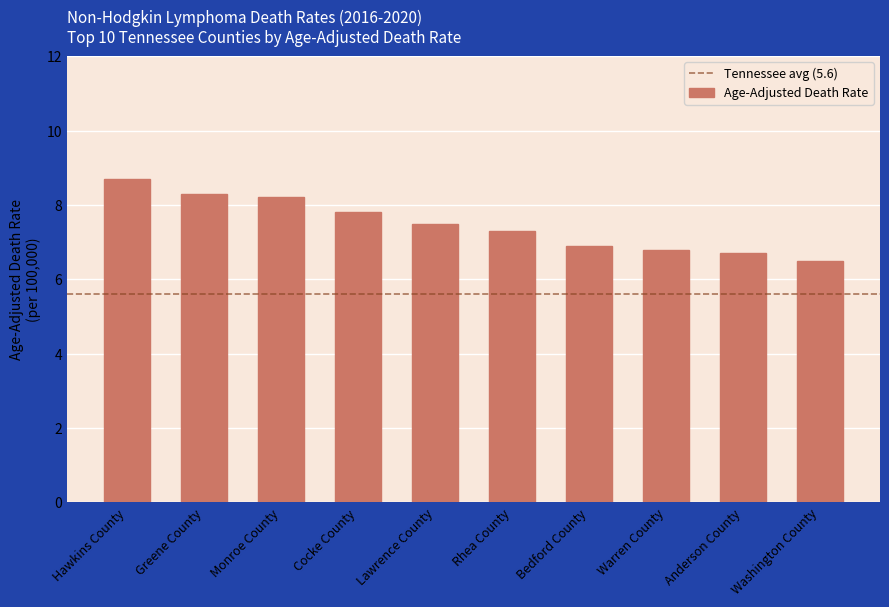

Does the chart contain any negative values?

No